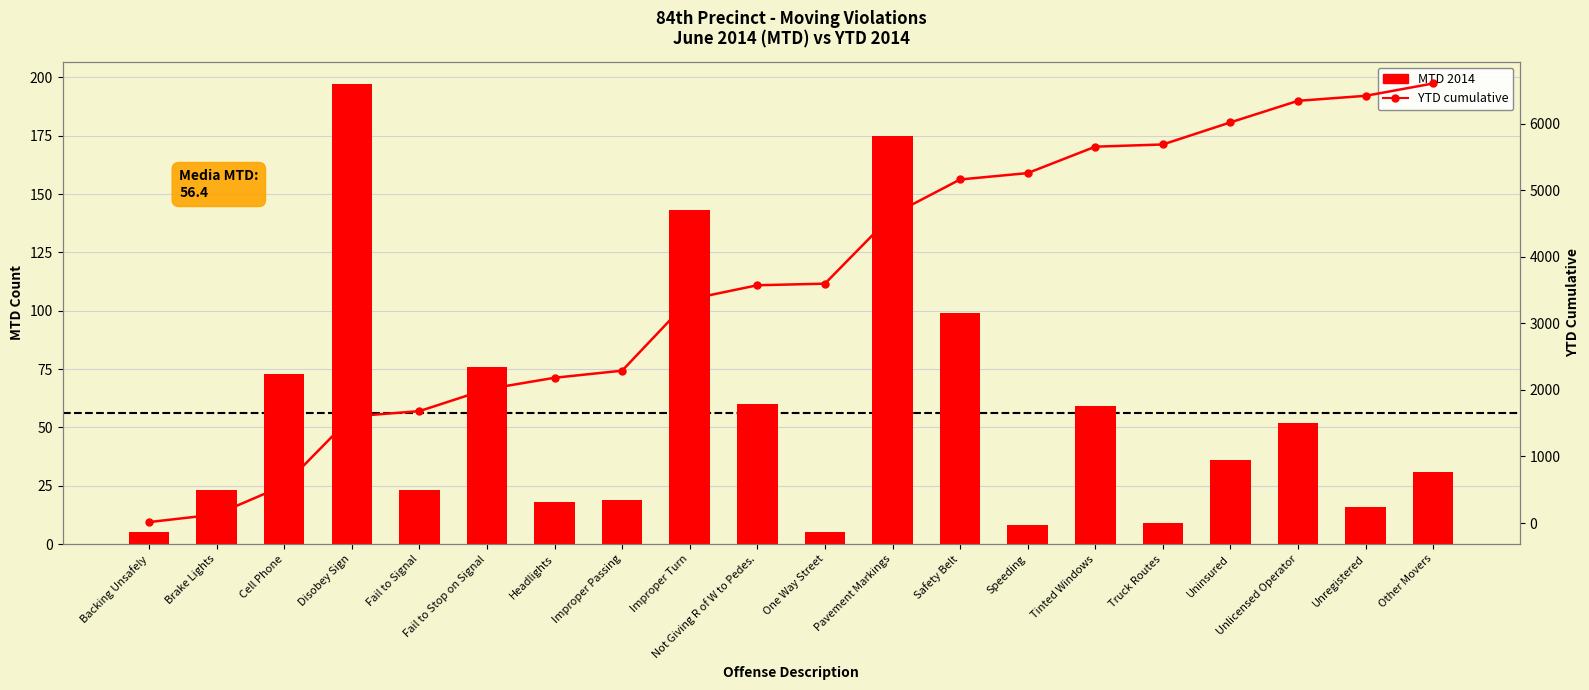

At how many categories does at least one series exceed 6221?

3